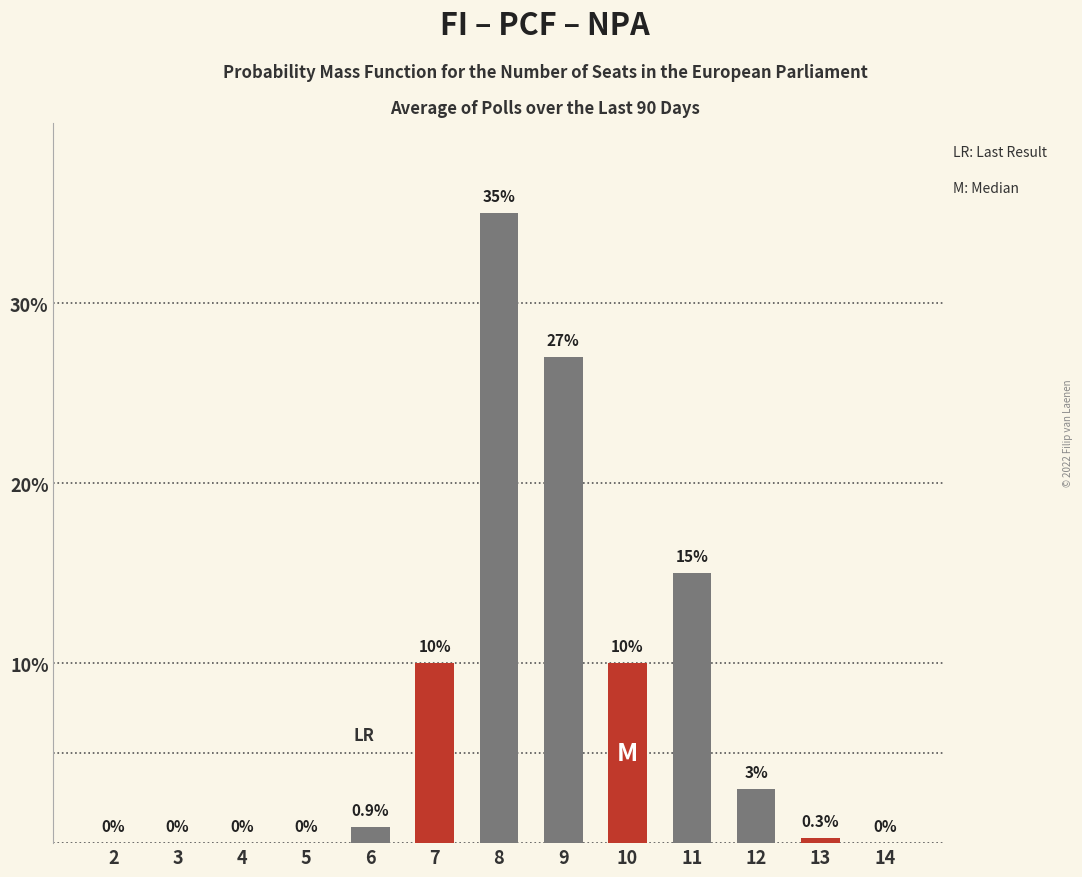

Which label corresponds to the largest value in the chart?

8